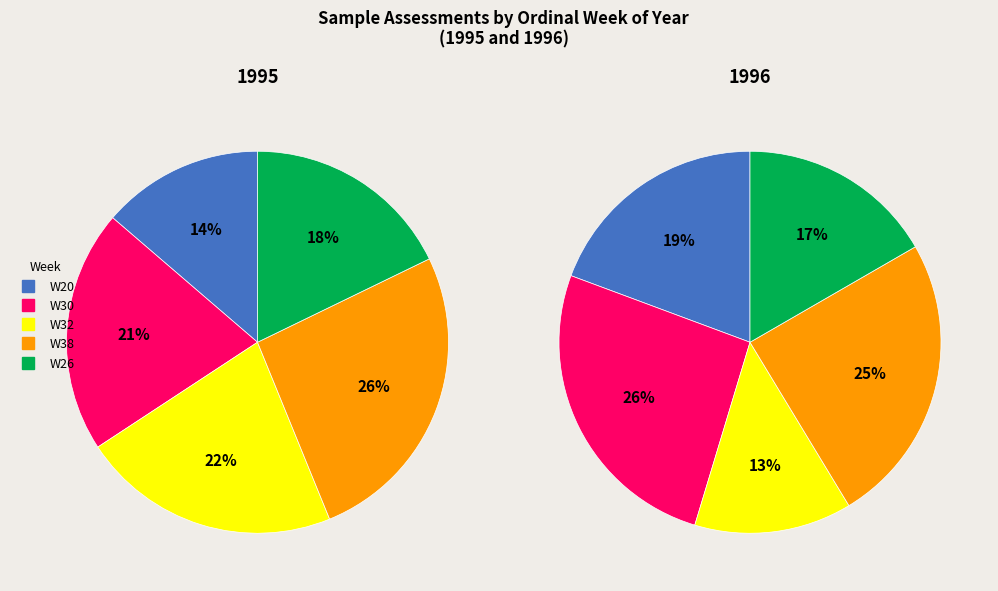

What is the total percentage of 3 and 0?

39.7%